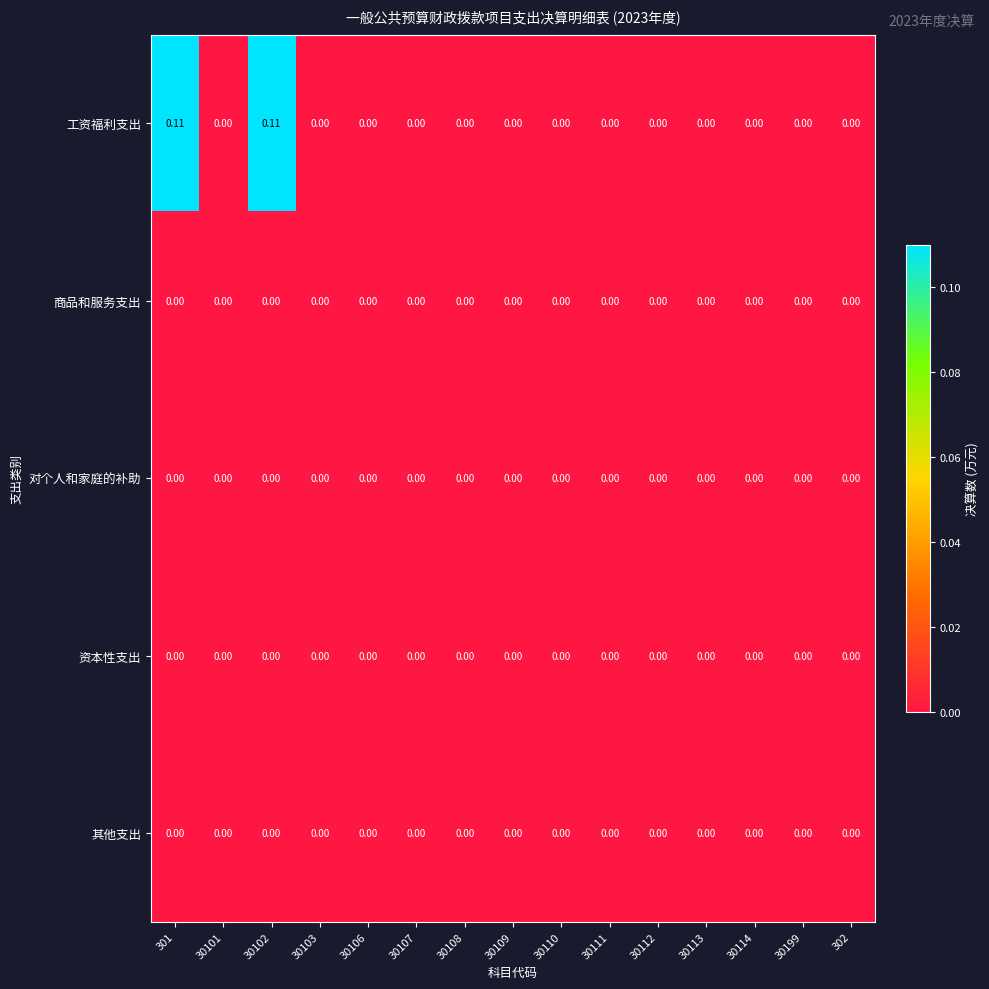

Which series has the largest total across all categories?

工资福利支出